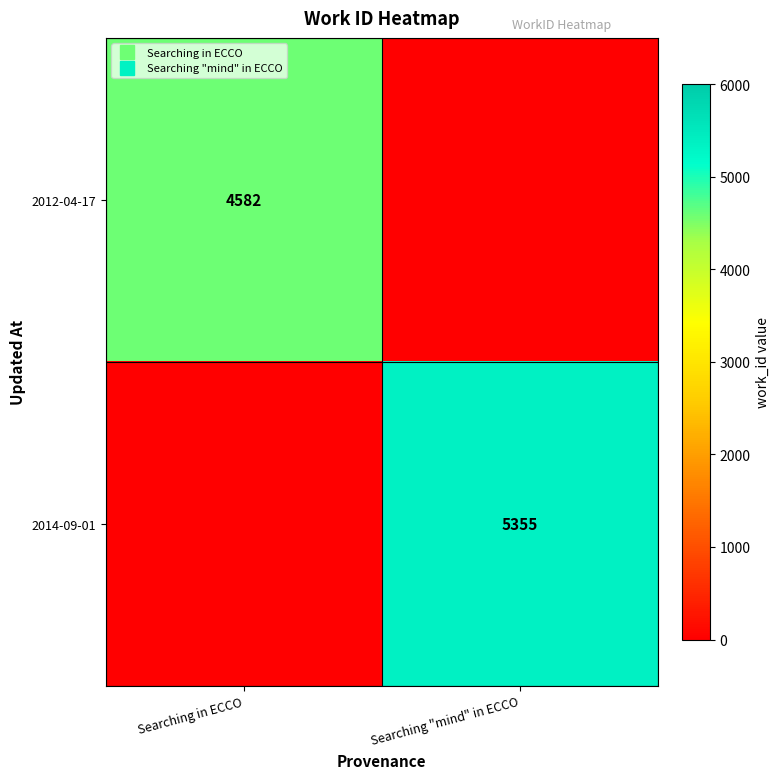

What is the difference between the highest and lowest values at Searching "mind" in ECCO?

5355